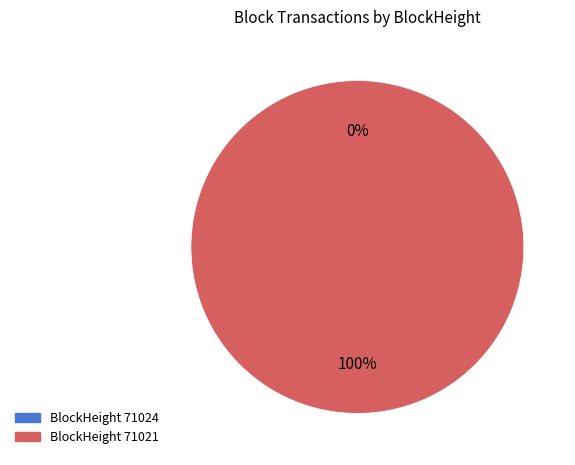

What percentage is NOT represented by 71024?

100.0%